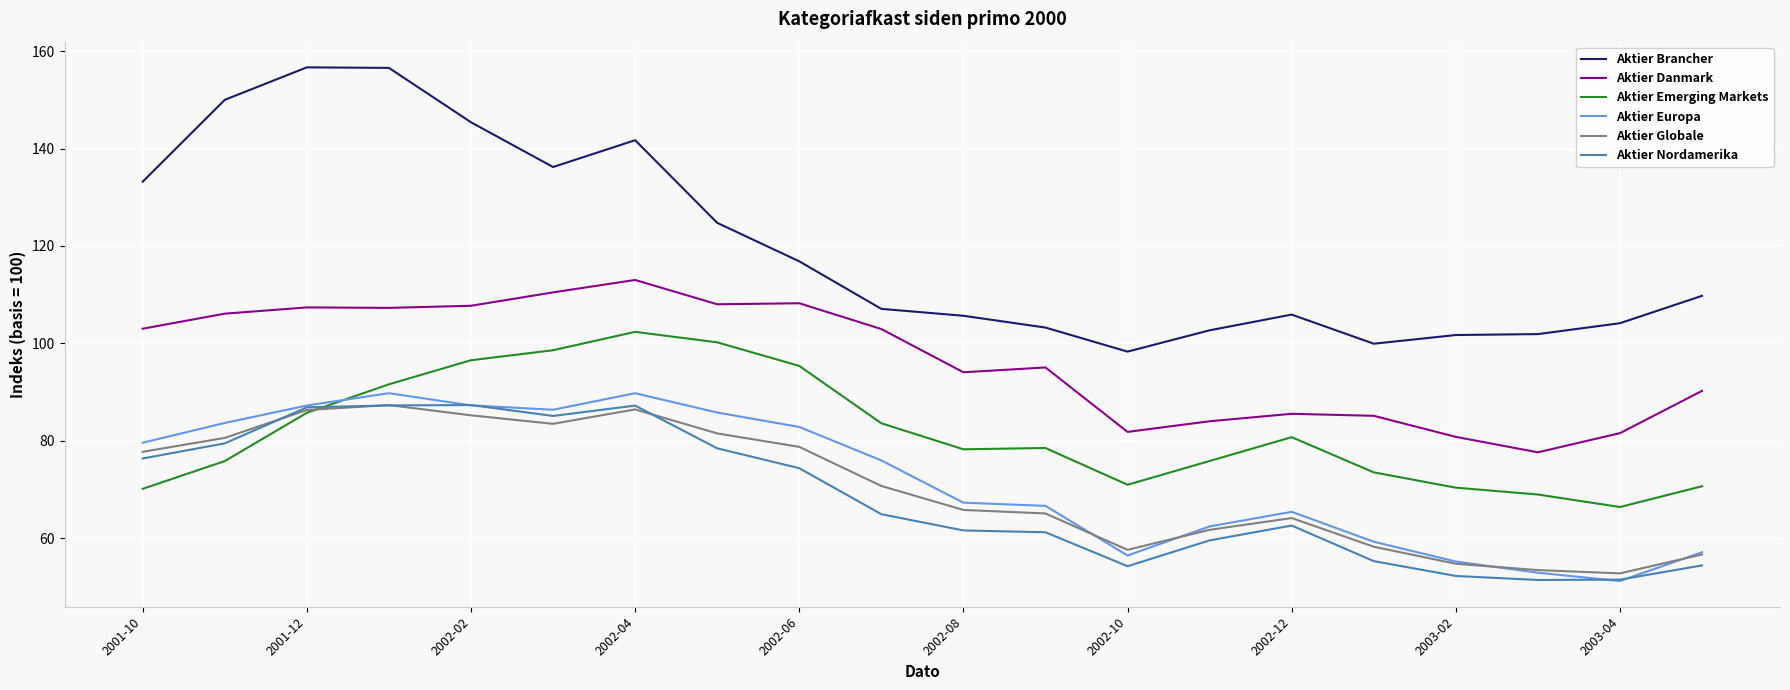

What is the minimum value for Aktier Europa?

51.2